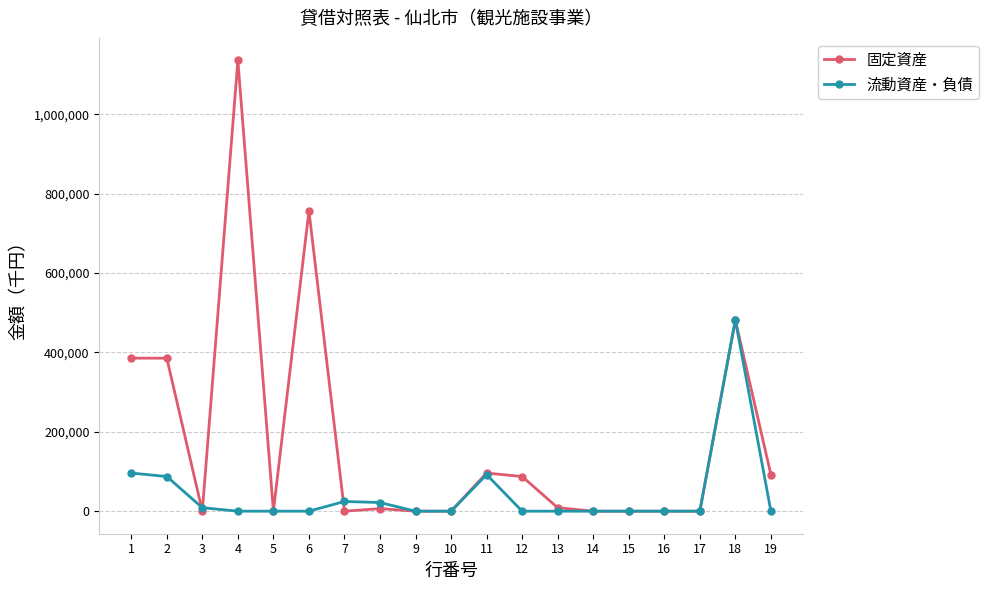

Is it true that 固定資産 equals 460438 at 3?

False